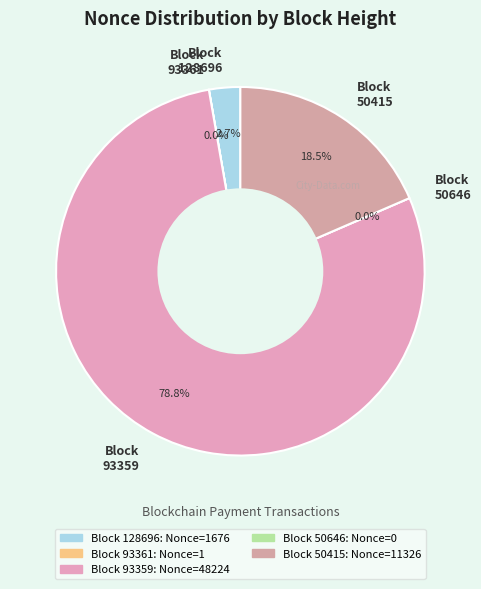

Is it true that 93359 is 79% of the pie?

True